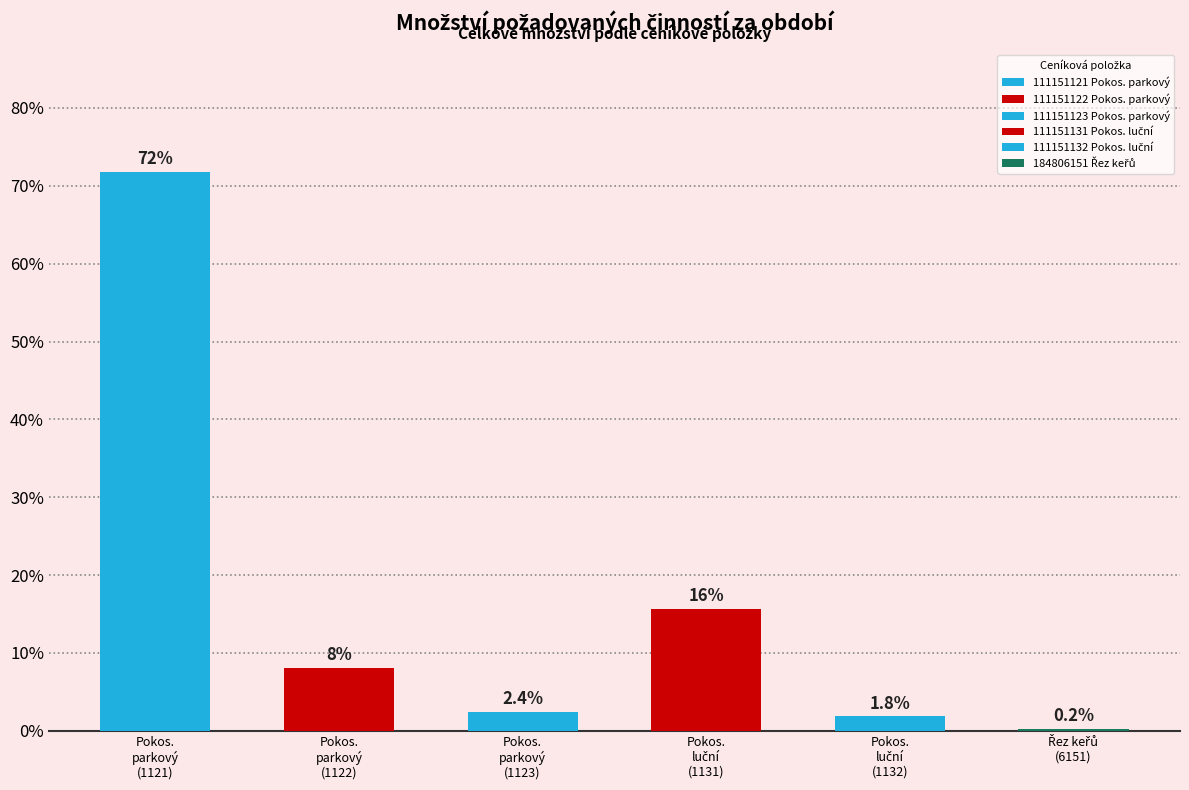

What is the greatest value displayed?

71.8